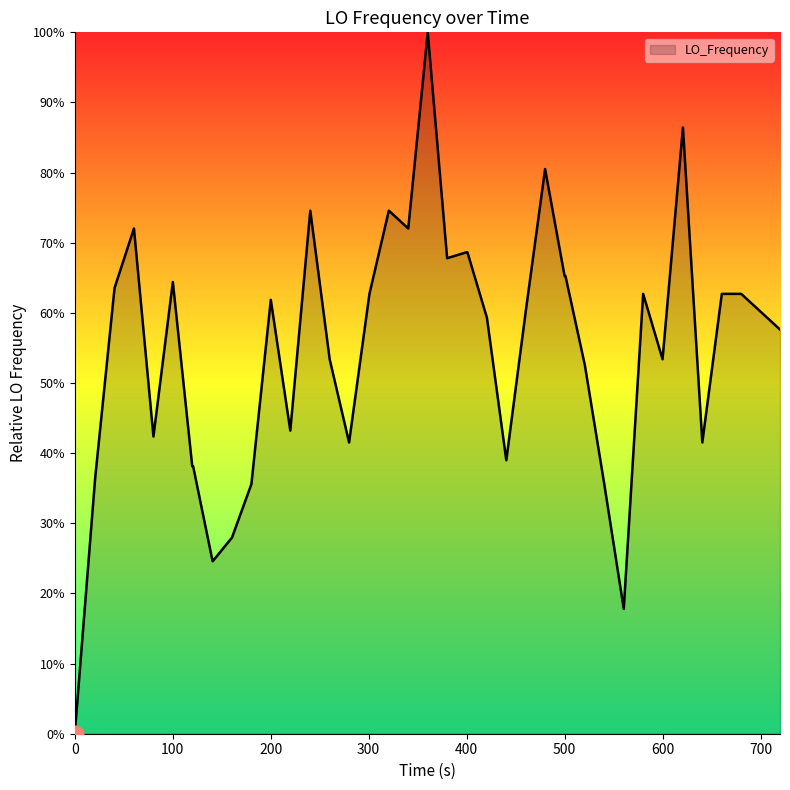

What is the value of the 24th point from the left?

0.6